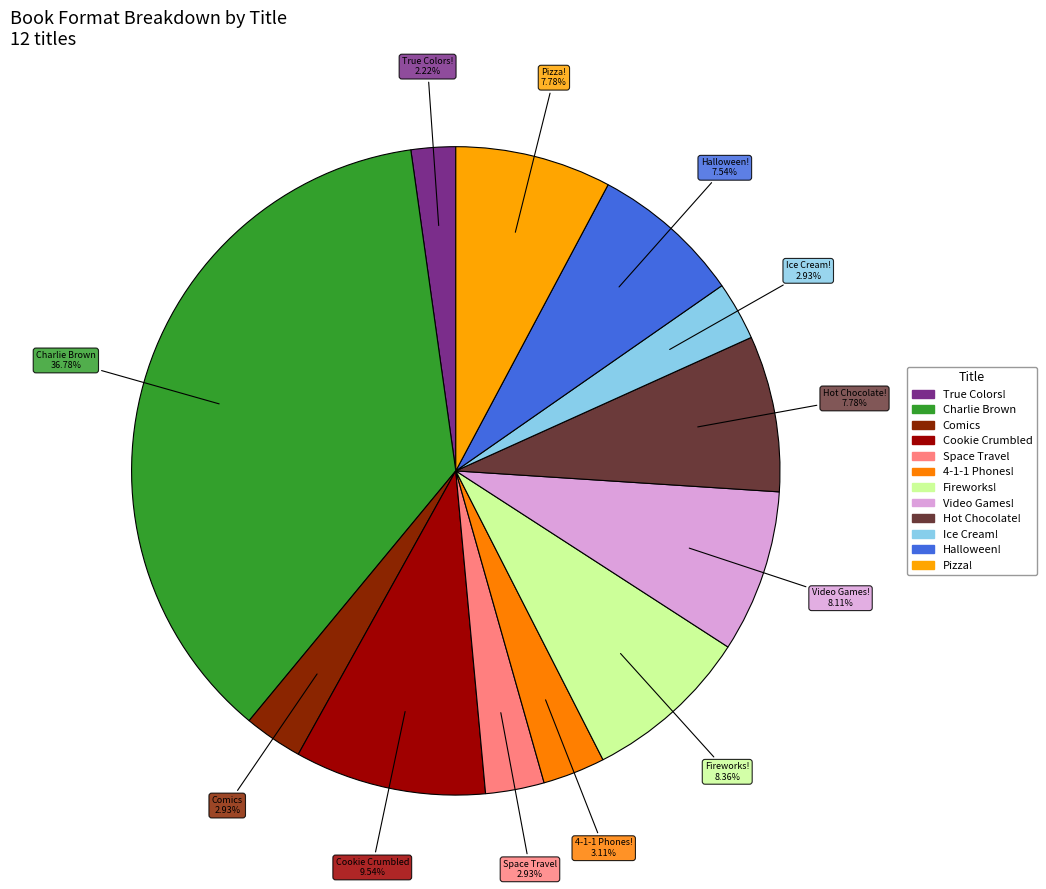

How many segments does this pie chart have?

12